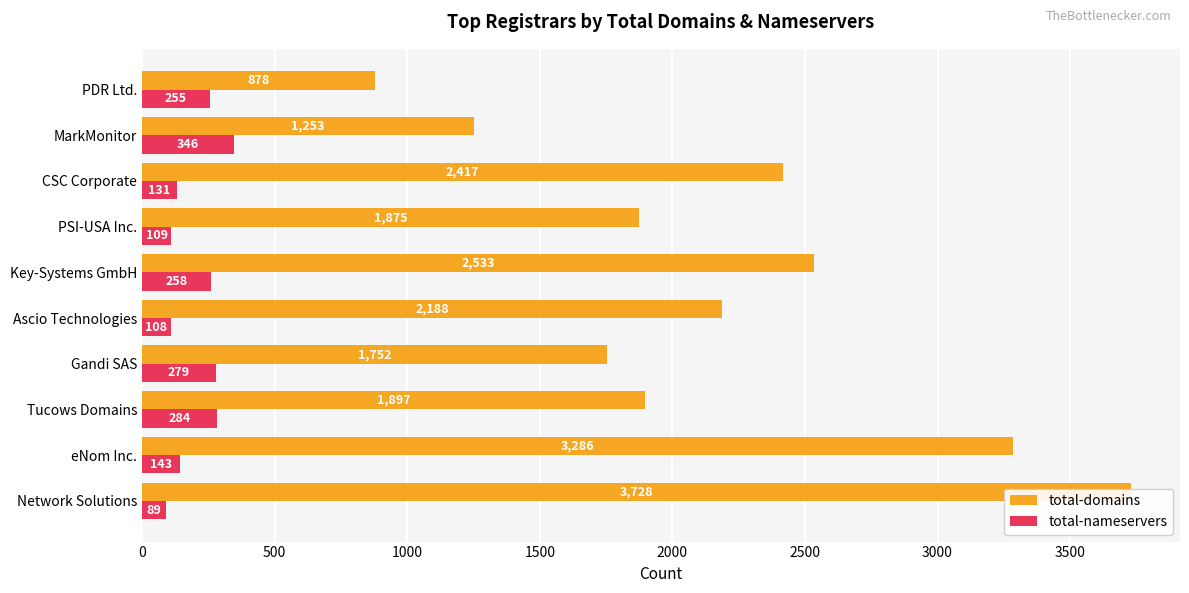

How many distinct data groups are displayed?

2